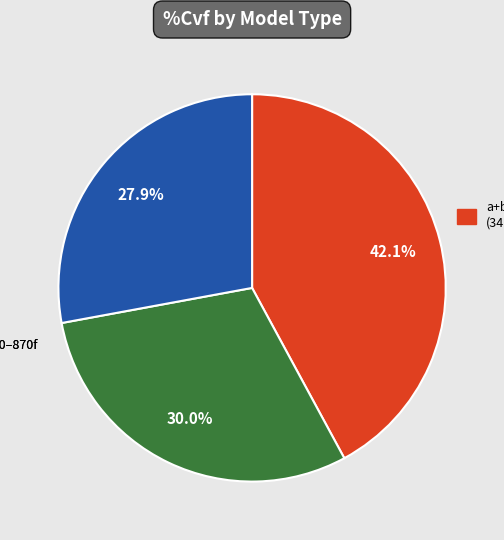

Does any single category account for the majority?

No